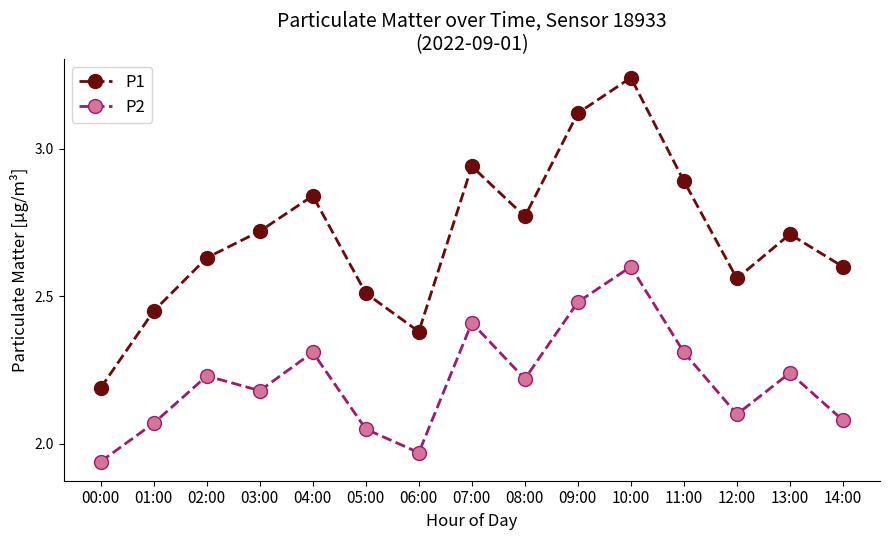

At which category does the chart reach its minimum across all series?

00:00